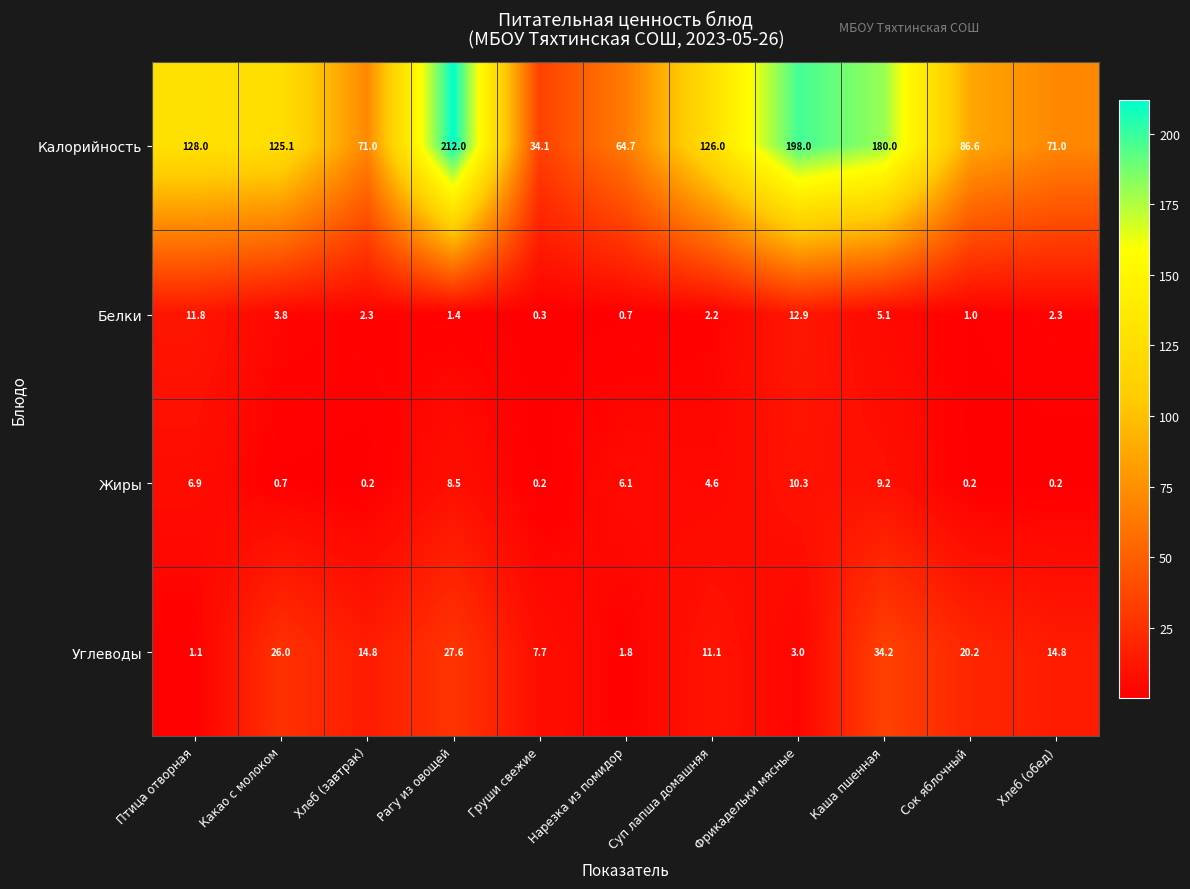

How many series are shown in this chart?

4